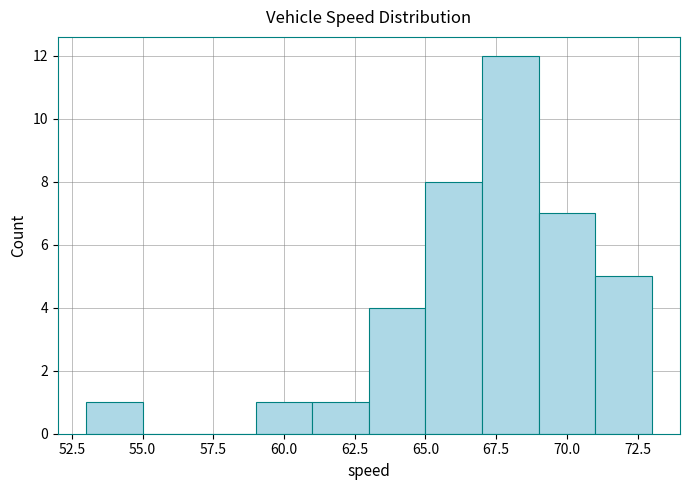

What is the height of the bar covering 67 to 69 on the x-axis? The values are not printed on the chart, so give them approximately, as read against the axis.

12